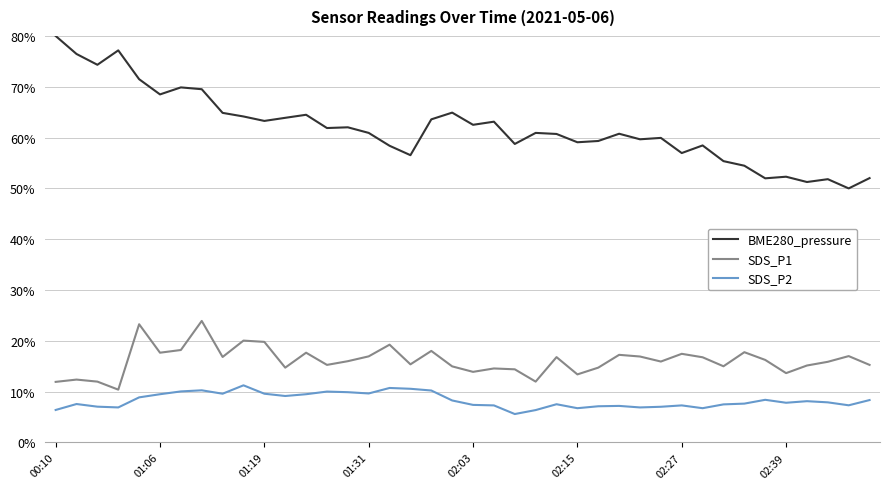

What is the greatest value displayed?

80.0